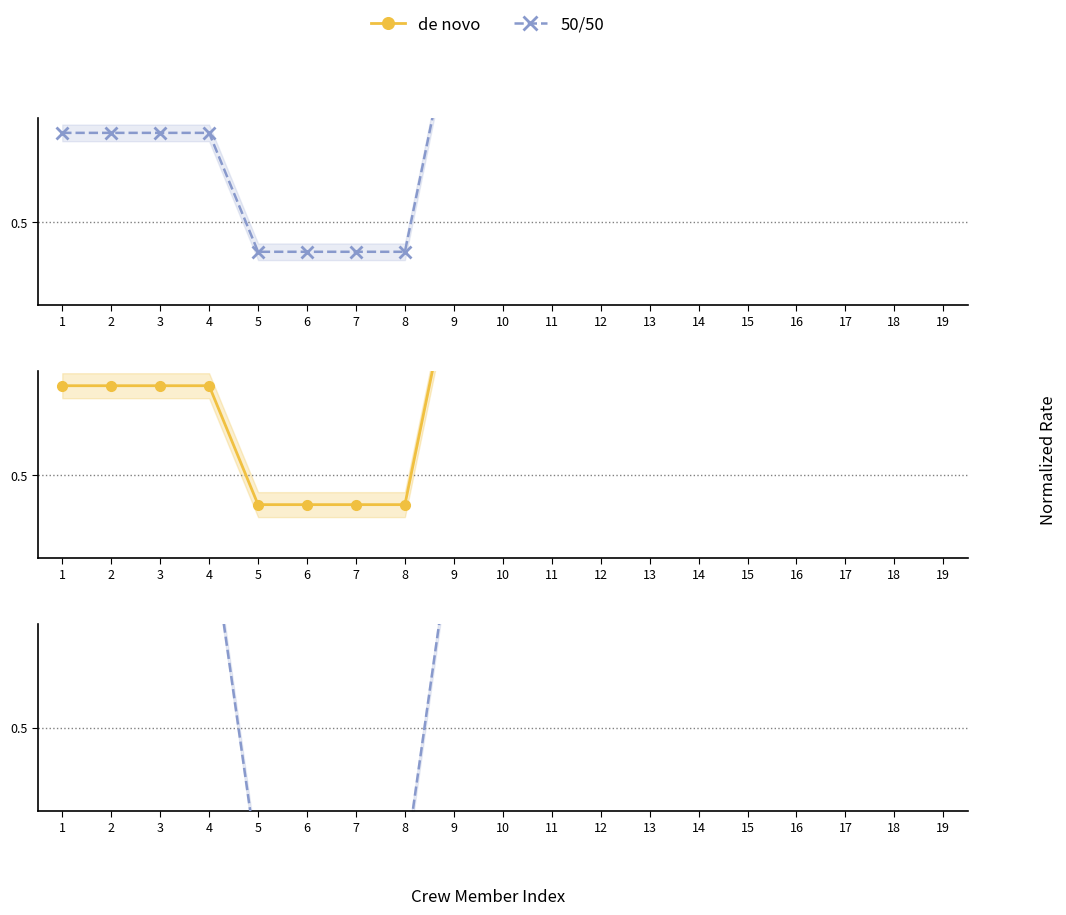

What is the total value across all series at 4?

1.0